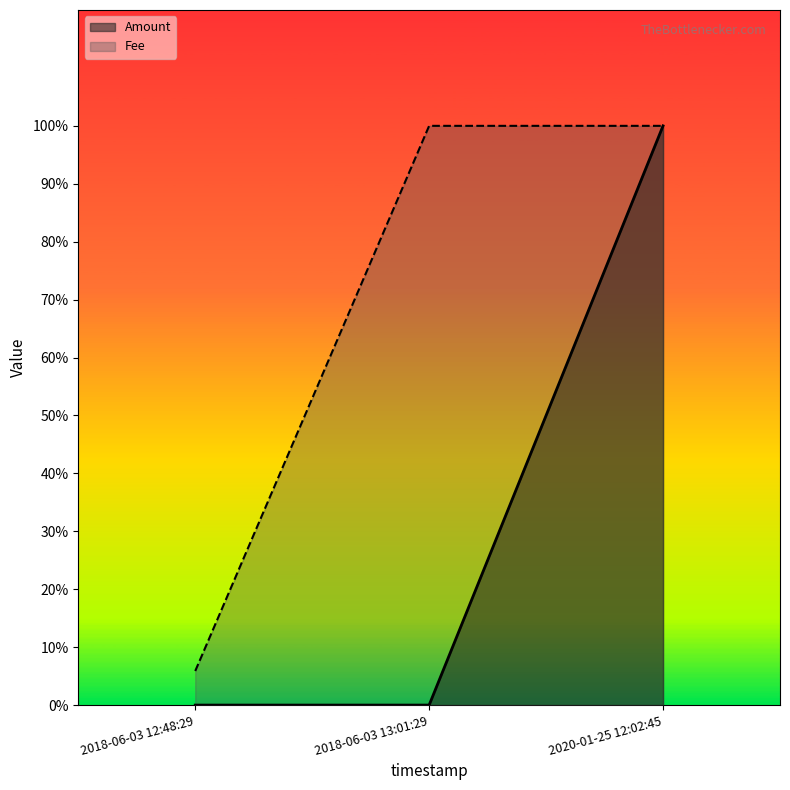

Where is Fee nearest to the value 0?

2018-06-03 12:48:29